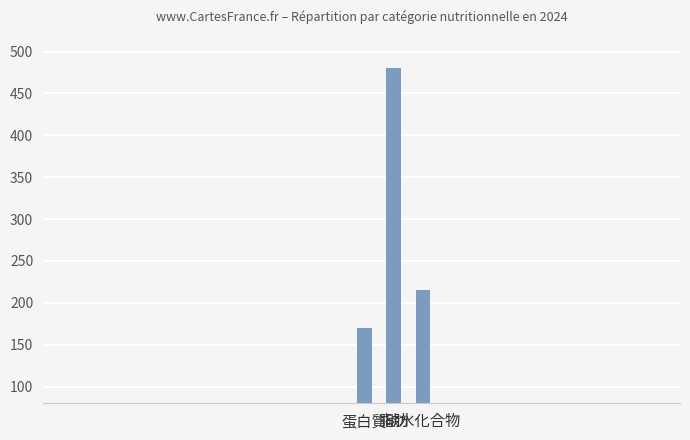

At which category does the chart reach its minimum across all series?

蛋白質